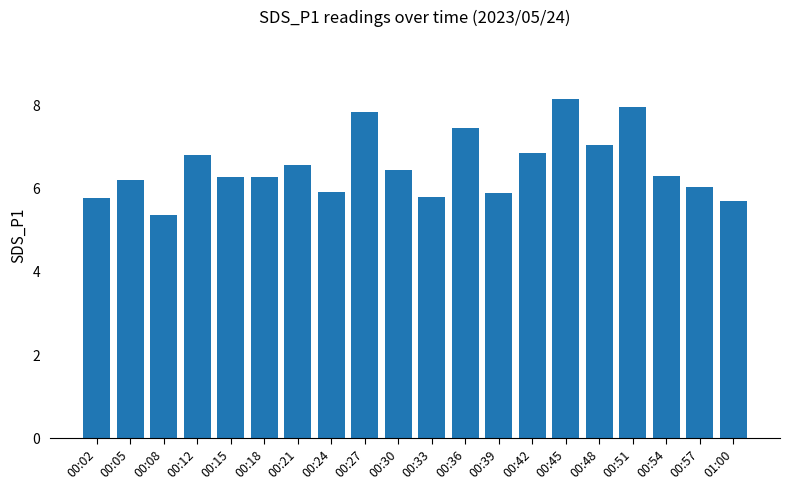

What is the sum of the values at 00:36 and 00:39?

13.4